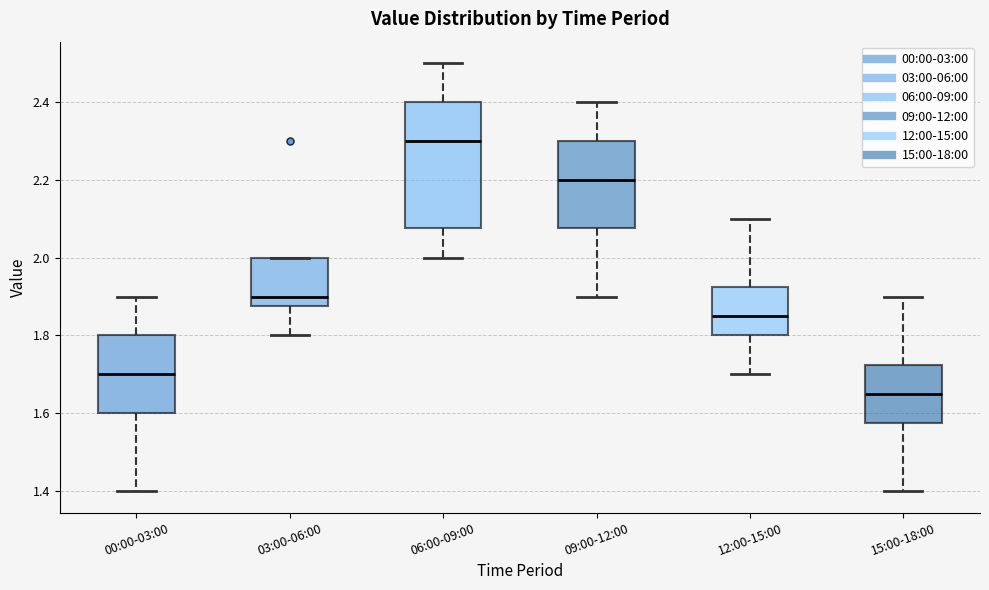

Which box is the tallest, from its lower edge to its upper edge?

06:00-09:00